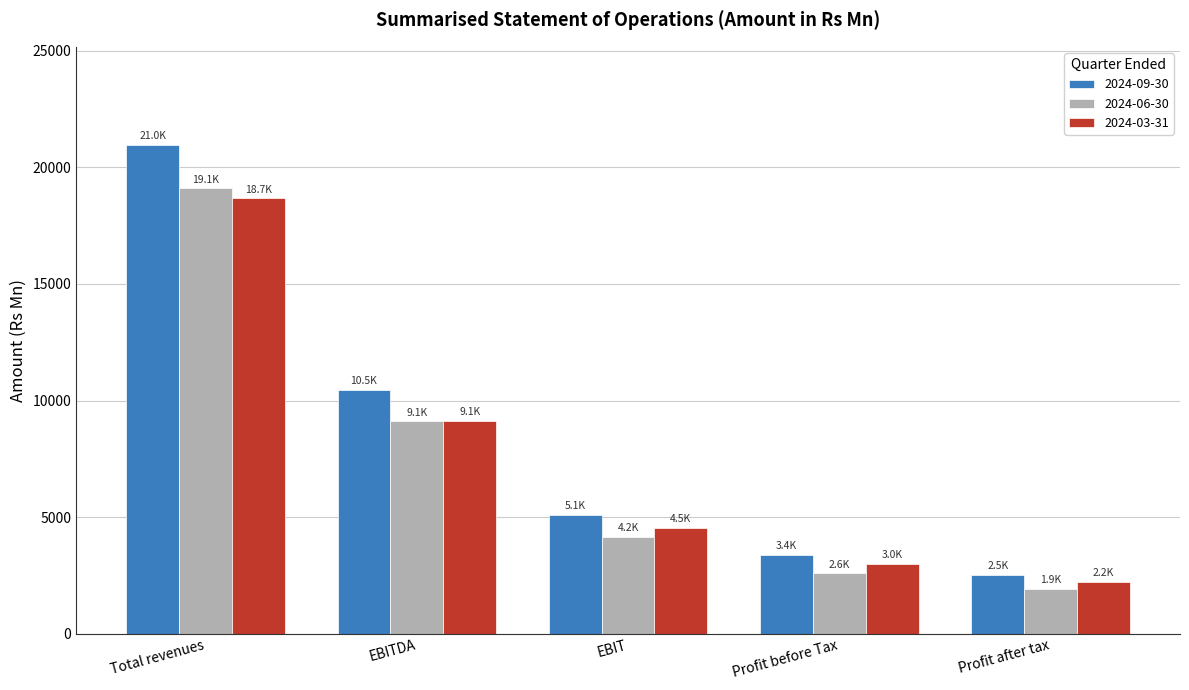

What is the spread (max minus min) of values at Profit after tax?

600.5